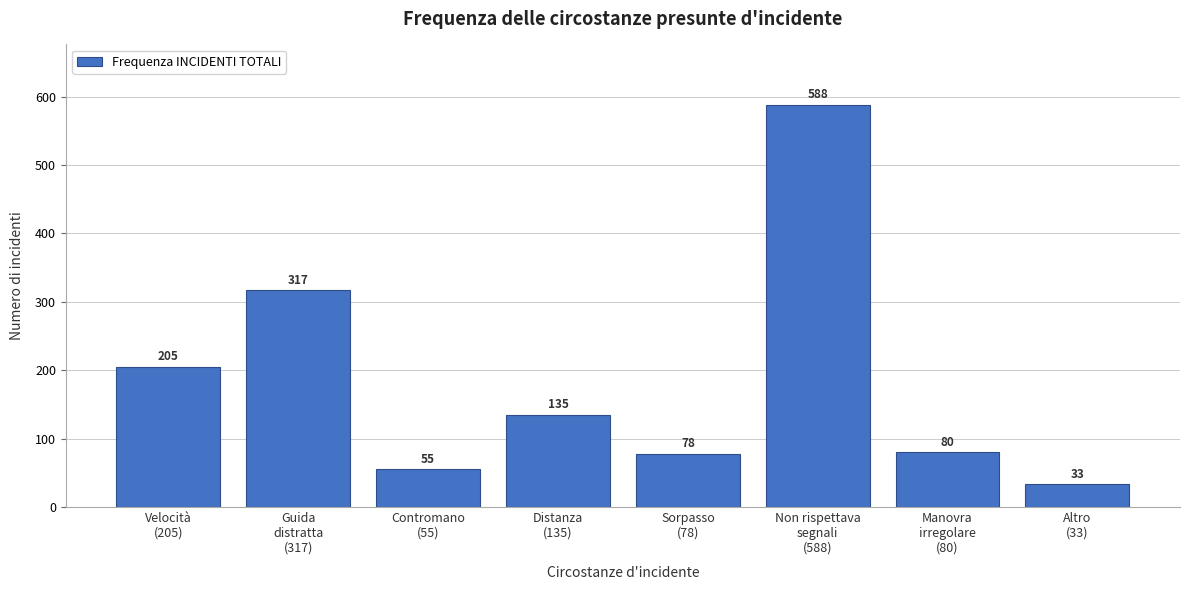

Reading left to right, transcribe all the data shown in this chart.

205	317	55	135	78	588	80	33